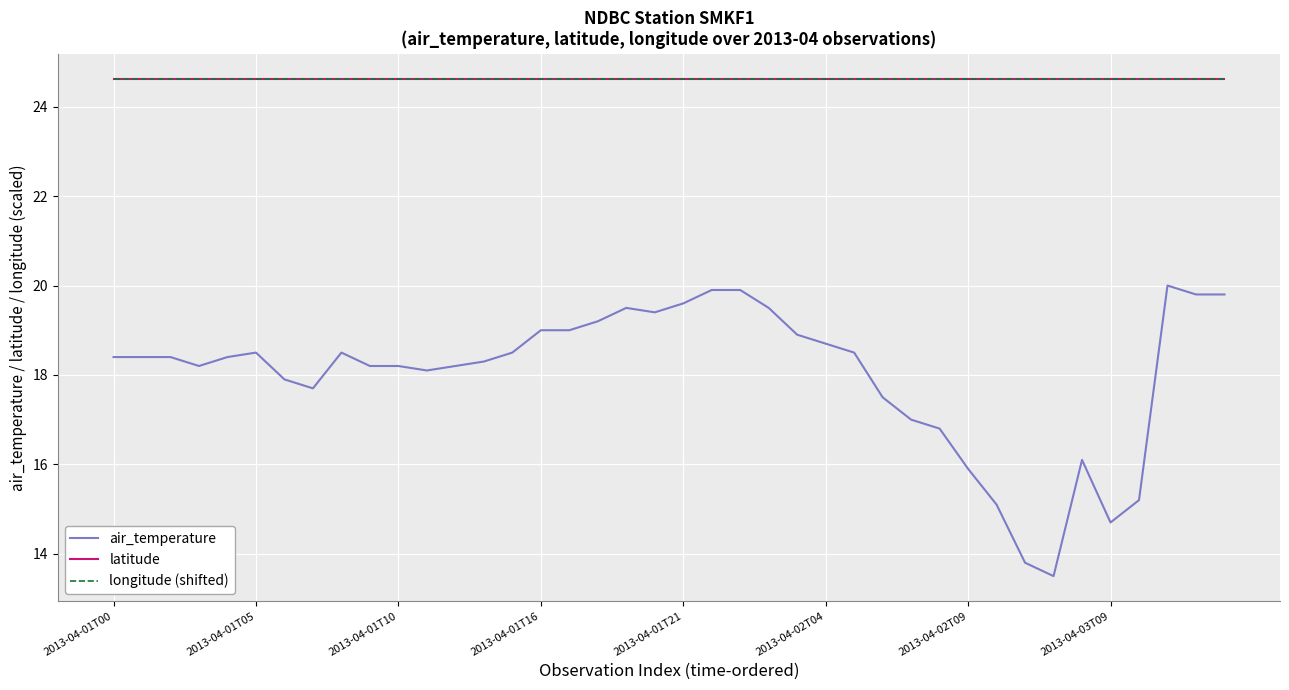

What is the sum of all longitude (shifted) values?

985.1